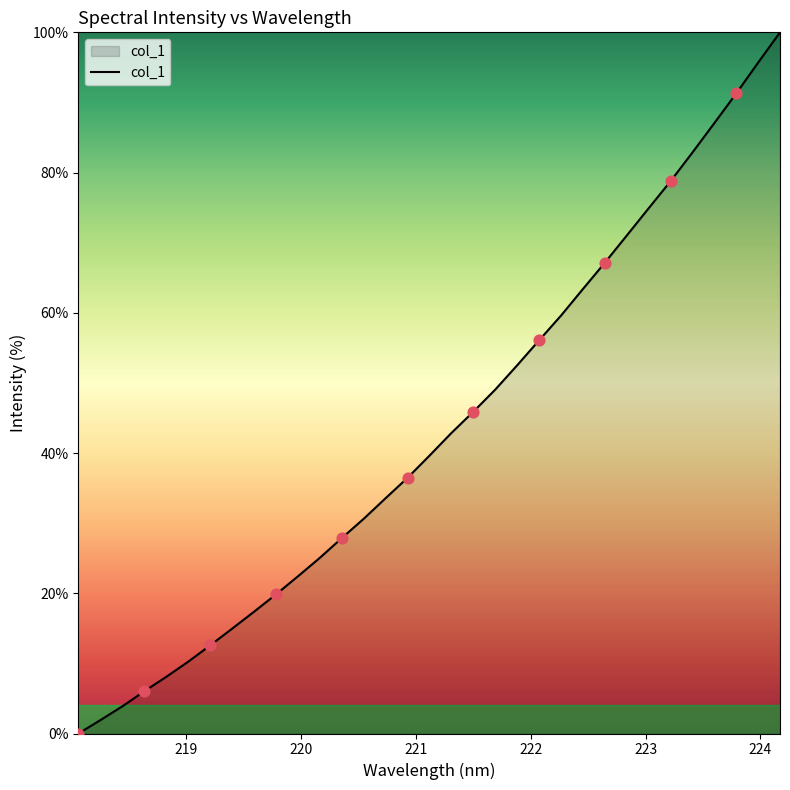

What is the greatest value displayed?

100.0